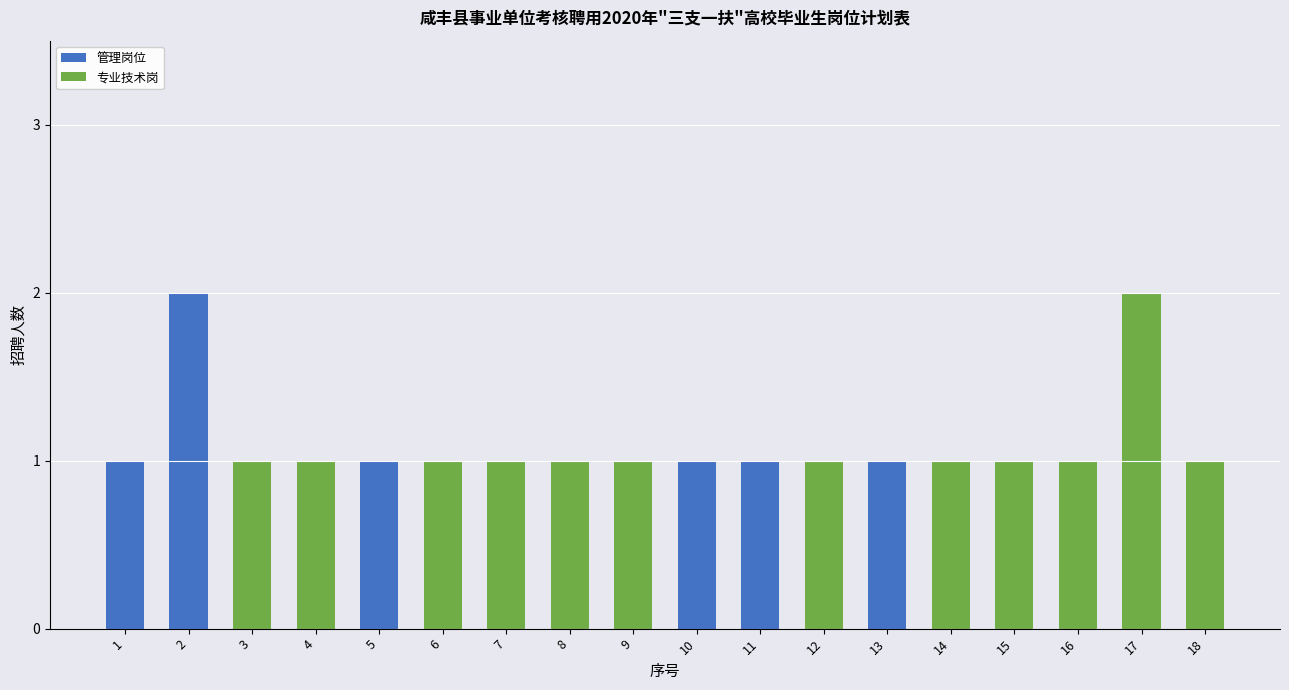

The 管理岗位 series shows 0 at 5. True or false?

False